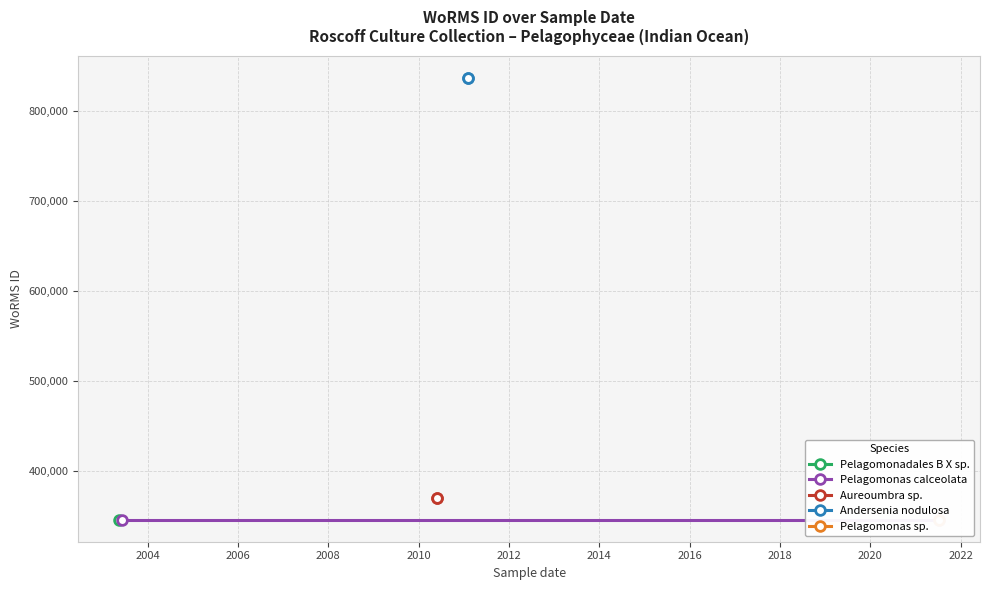

What is the sum of all Andersenia nodulosa values?

1673834